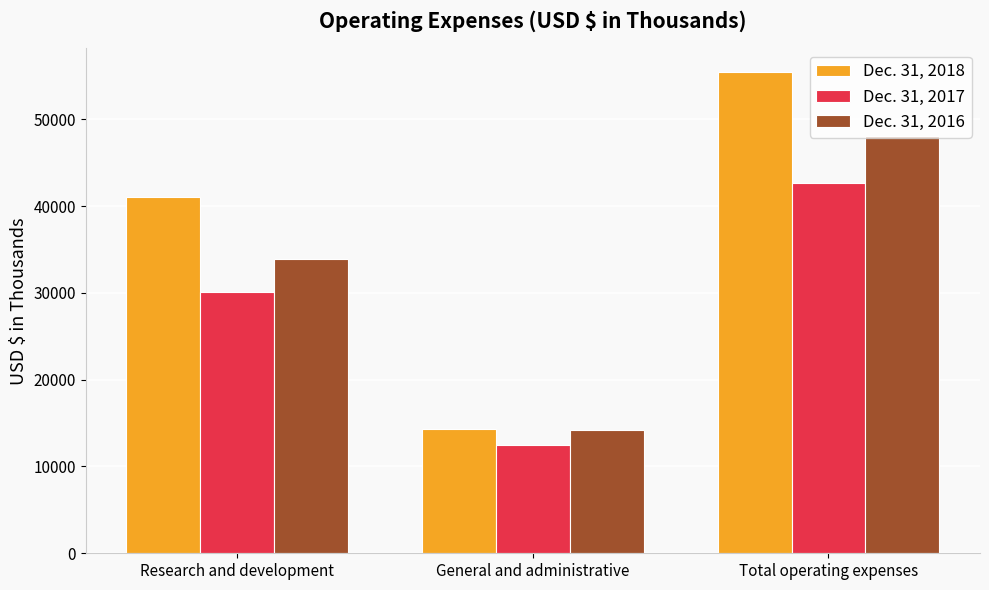

Is it true that Dec. 31, 2017 equals 7779 at General and administrative?

False